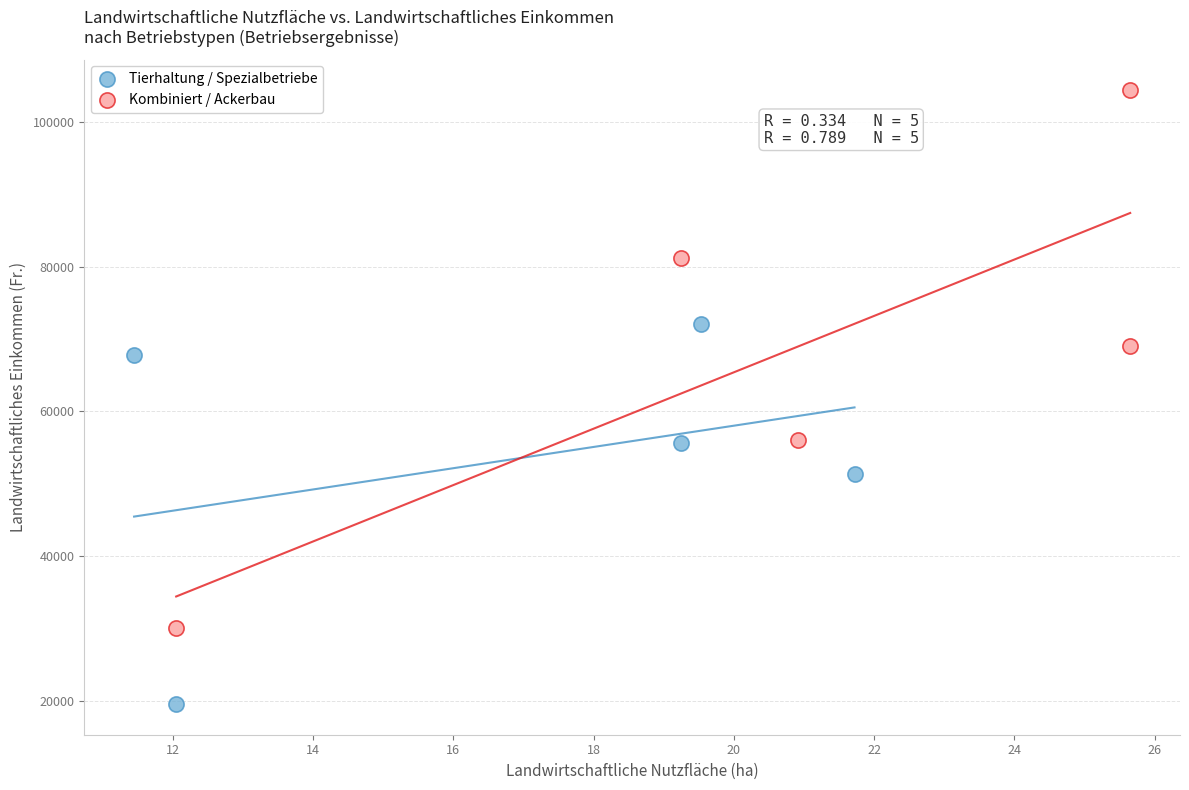

Which series has the widest spread of Y values?

Kombiniert / Ackerbau